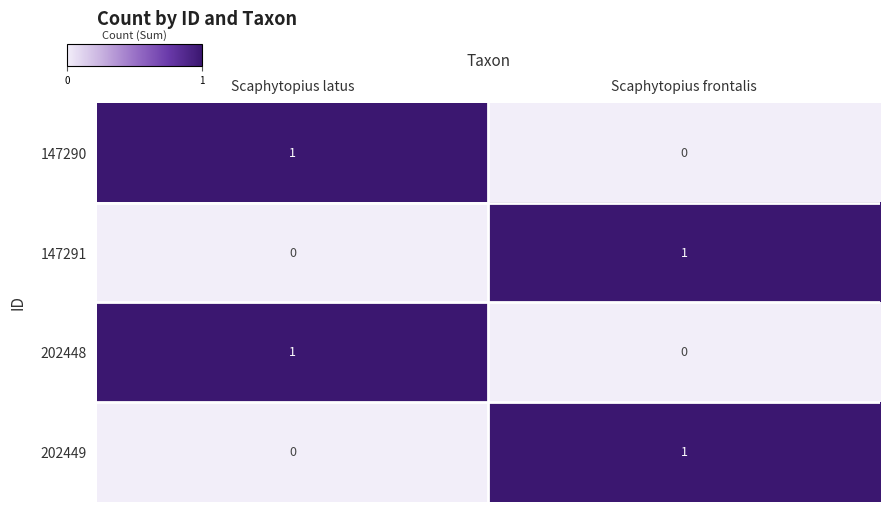

Where is 202449 nearest to the value 0?

Scaphytopius latus